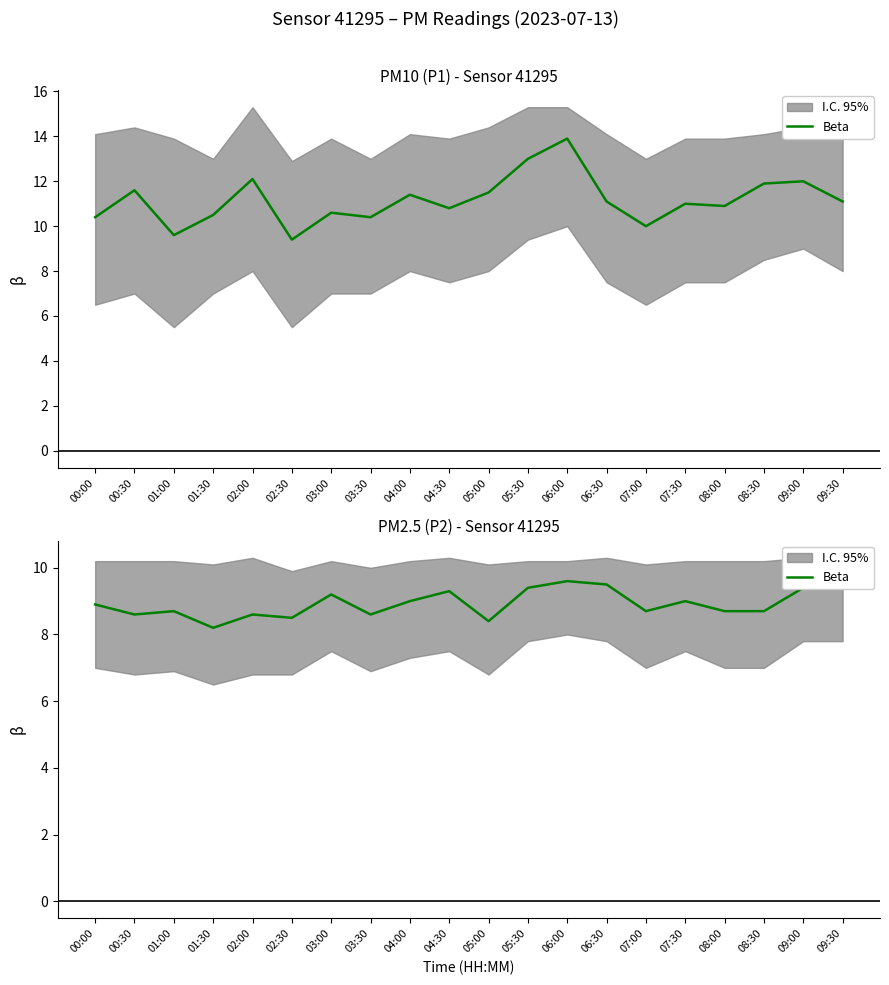

The chart shows a value of 2.4 at 08:00. True or false?

False